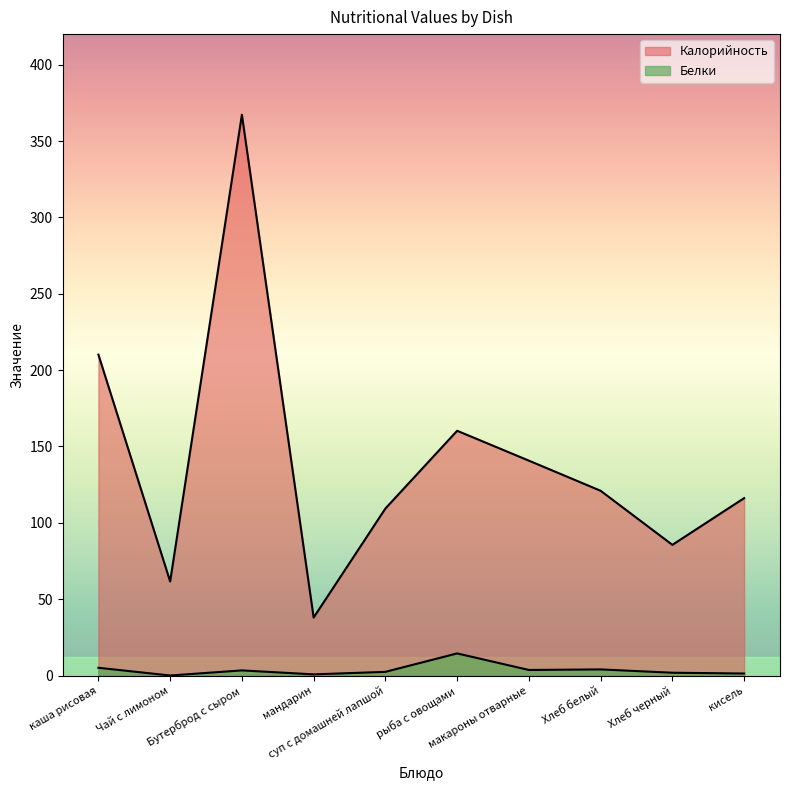

List the labels in order of Калорийность value, largest first.

Бутерброд с сыром, каша рисовая, рыба с овощами, макароны отварные, Хлеб белый, кисель, суп с домашней лапшой, Хлеб черный, Чай с лимоном, мандарин